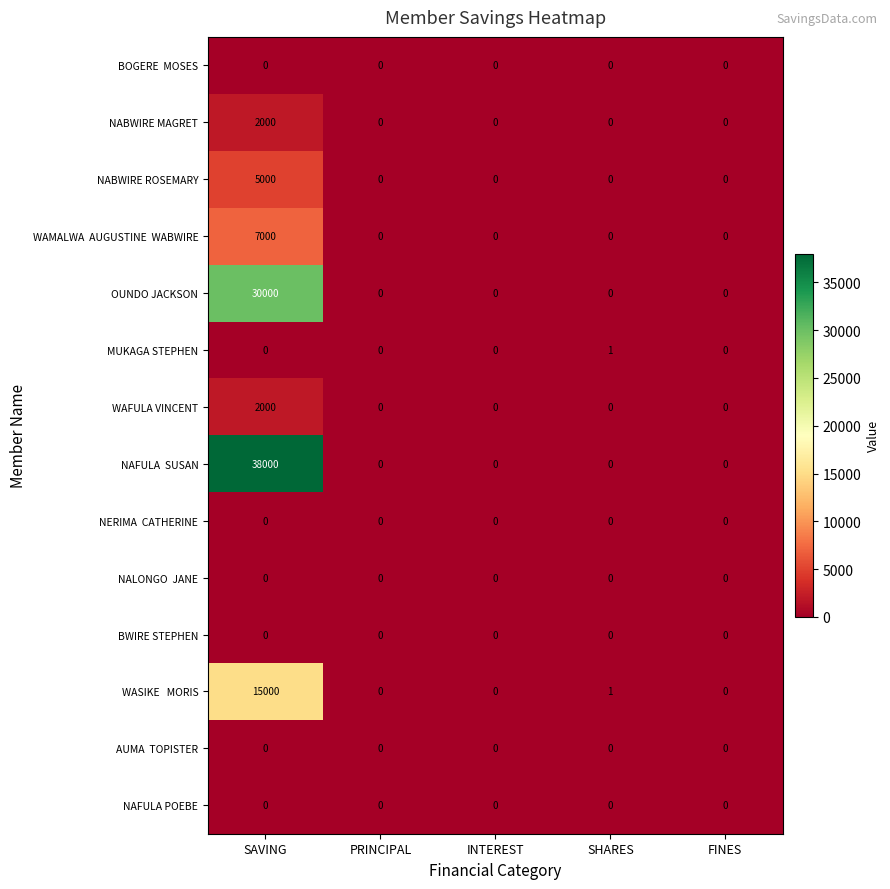

At which category is the sum across all series the highest?

SAVING